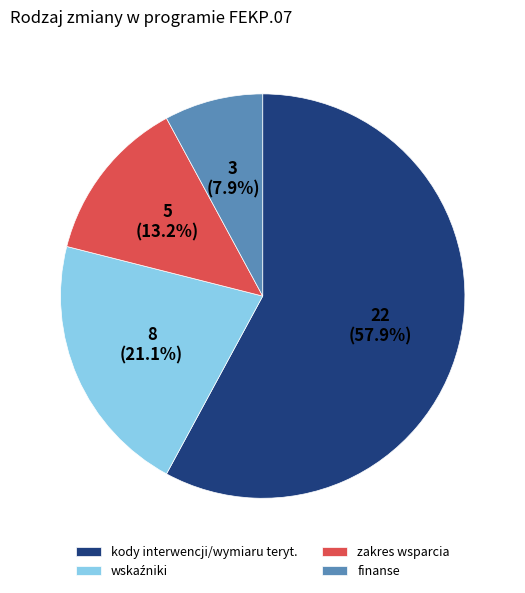

How many segments does this pie chart have?

4